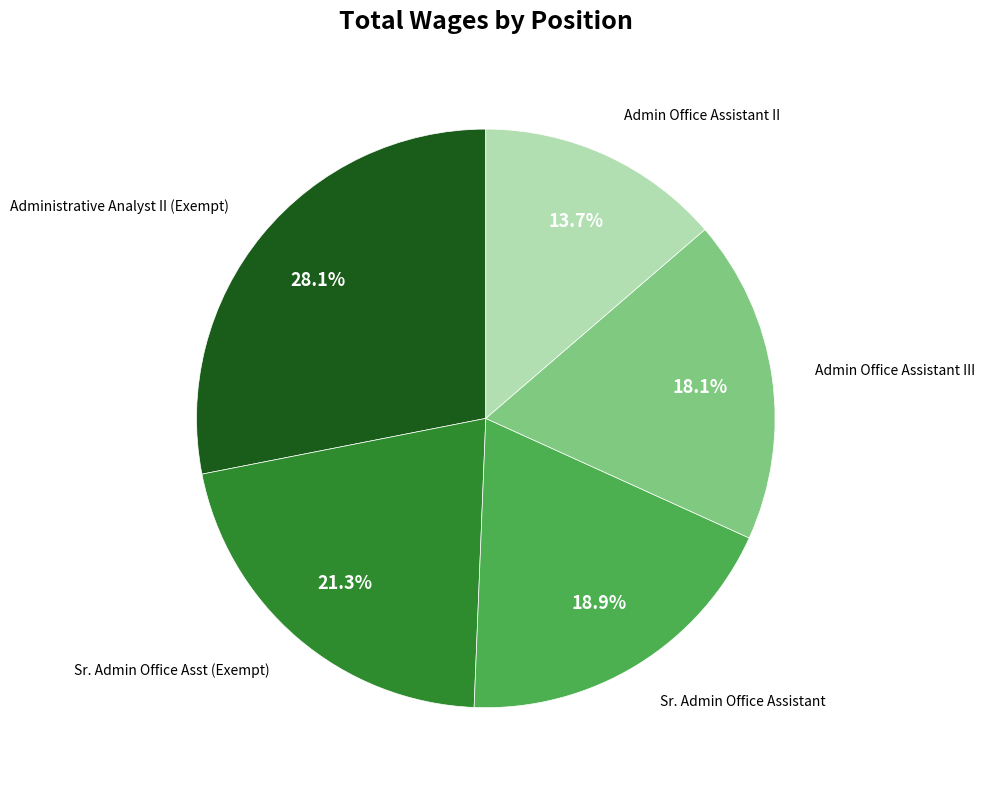

Is there any slice that represents more than half of the pie?

No